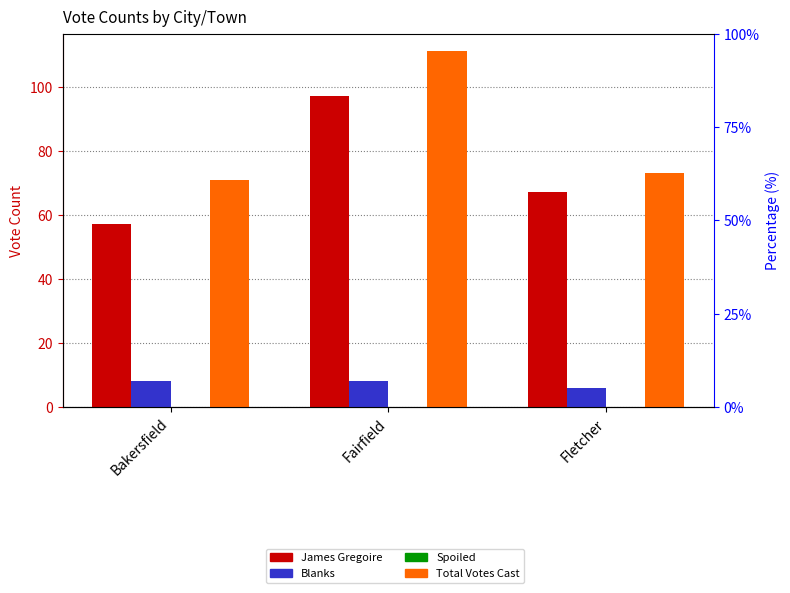

How many values in the James Gregoire series exceed 67?

1